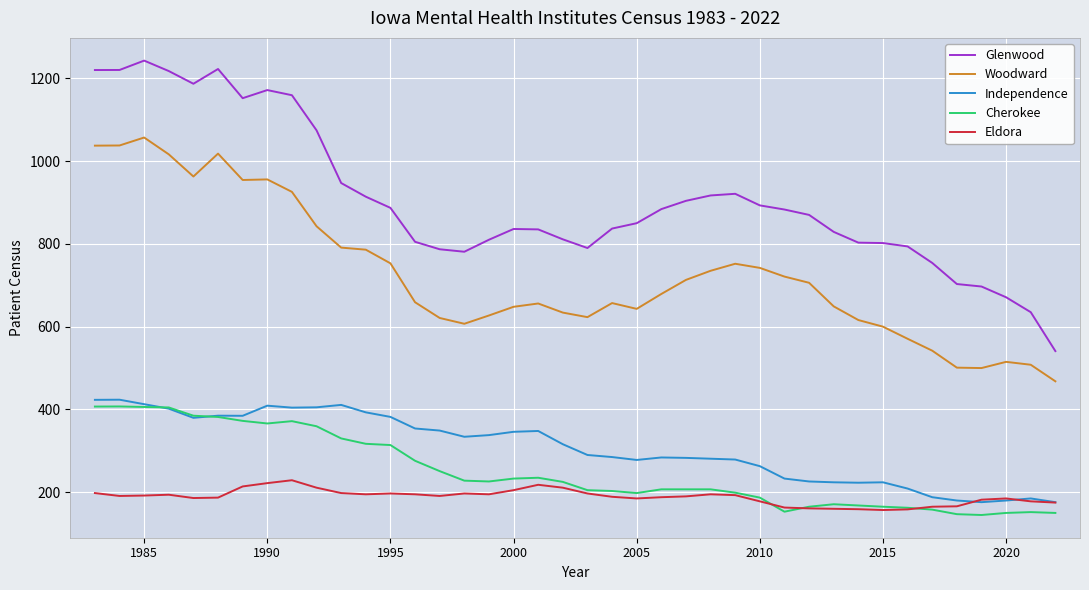

Which series has the widest spread of values?

Glenwood